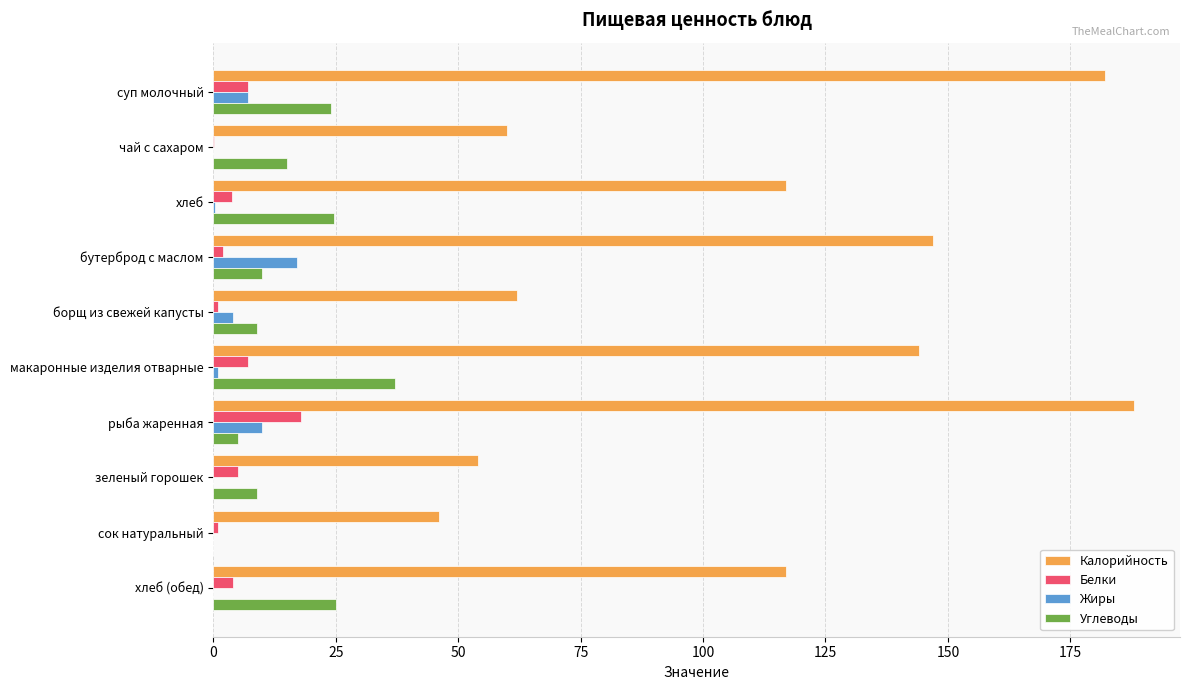

Is the value of Углеводы at зеленый горошек greater than the value of Белки at чай с сахаром?

Yes